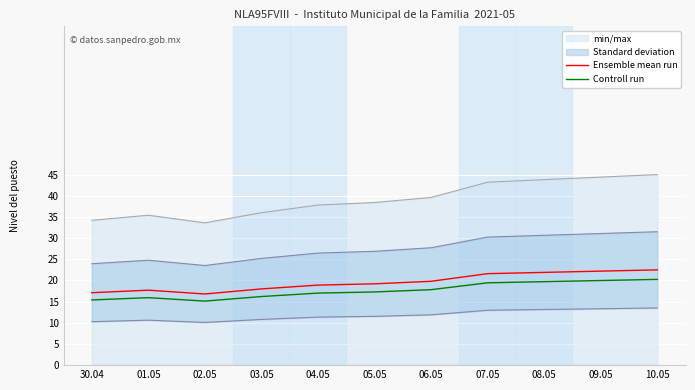

What is the difference between the Controll run values at 01.05 and 09.05?

4.1